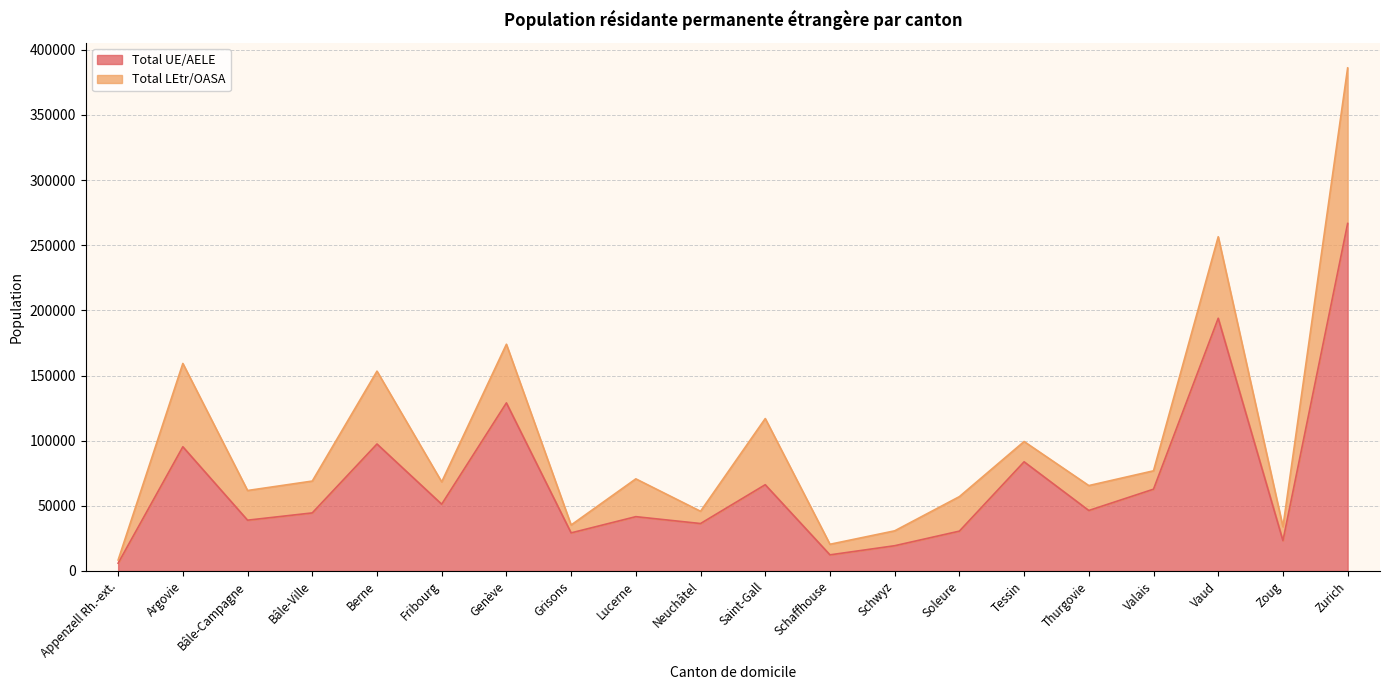

Which category has the highest value across all series?

Zurich